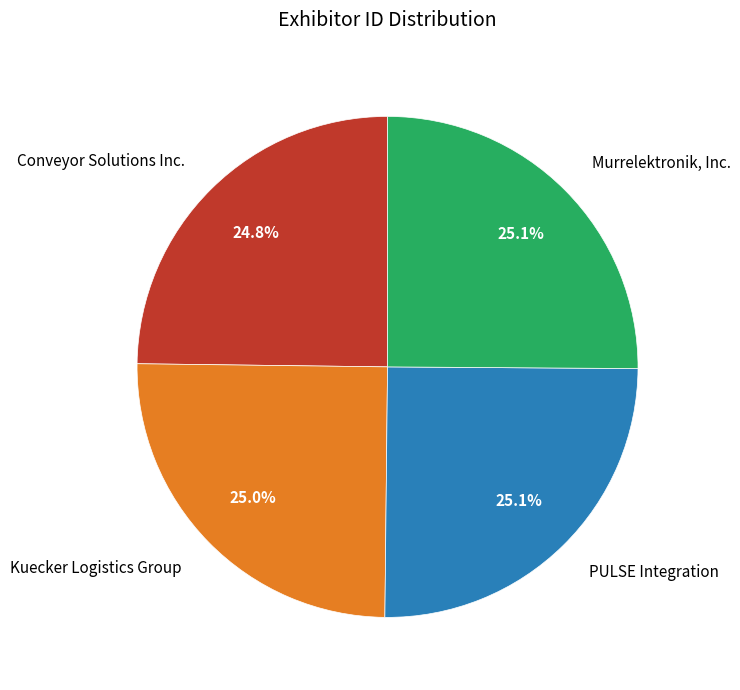

Approximately how many times larger is the value at Murrelektronik, Inc. compared to Conveyor Solutions Inc.?

1.0